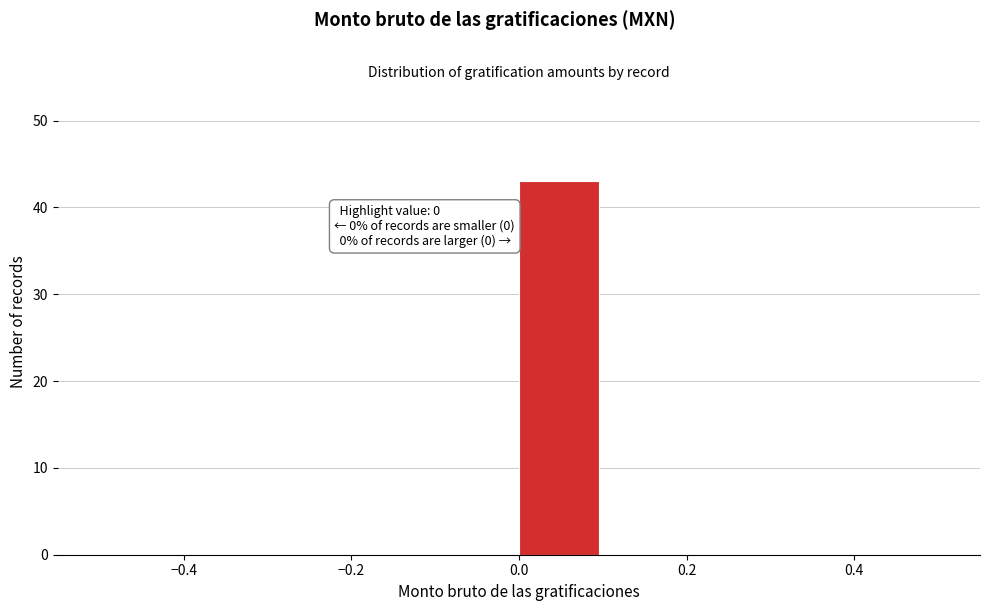

Which range on the x-axis has the tallest bar?

0.0 to 0.1